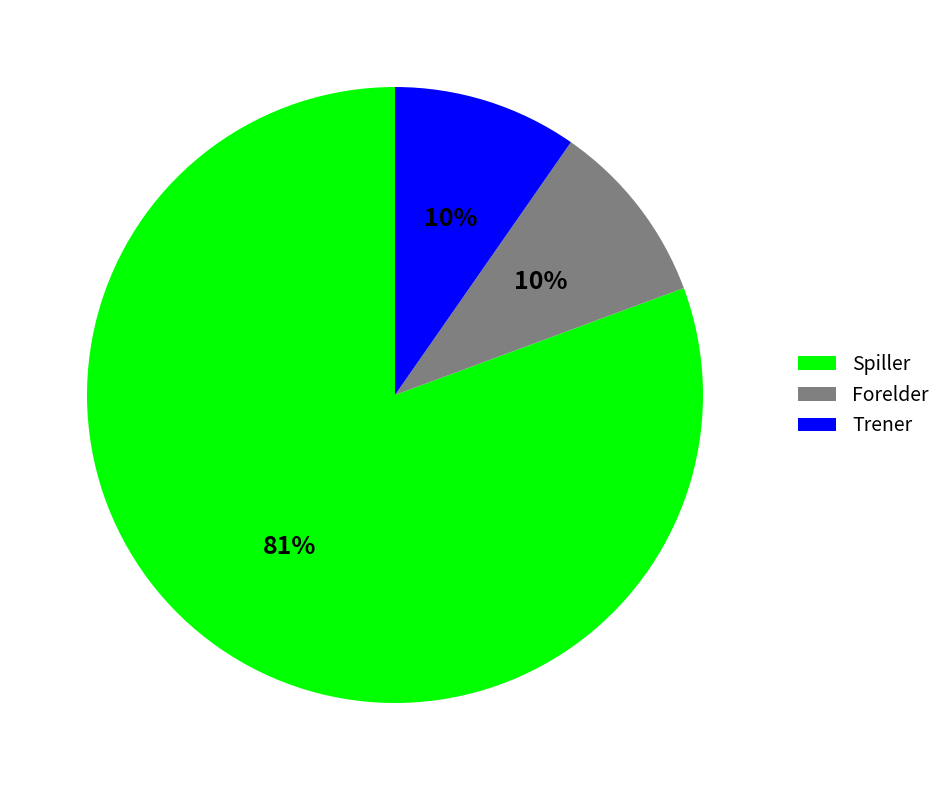

To the nearest percent, what portion does Trener represent?

10%